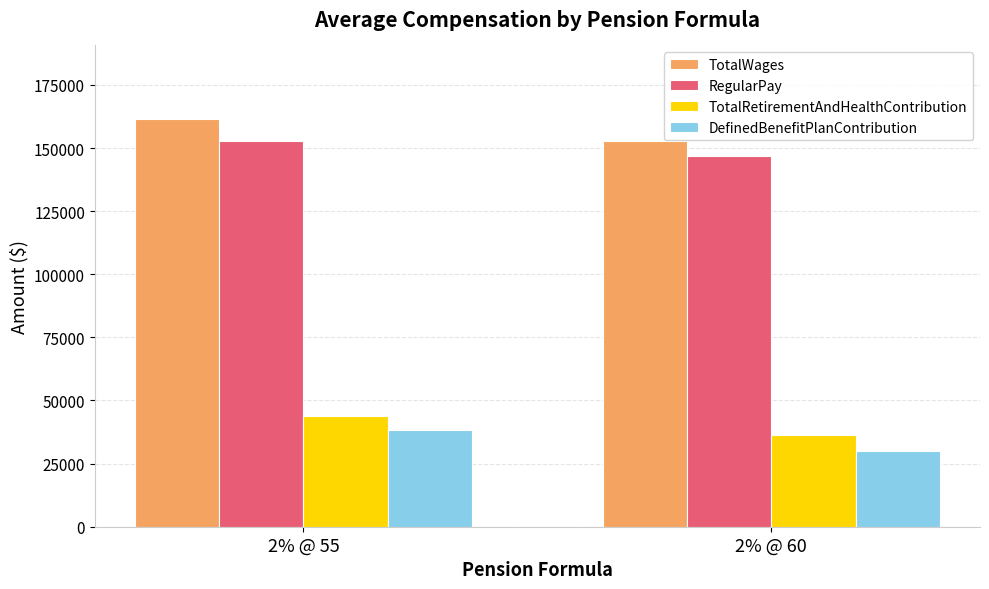

The DefinedBenefitPlanContribution series shows 38500 at 2% @ 55. True or false?

True